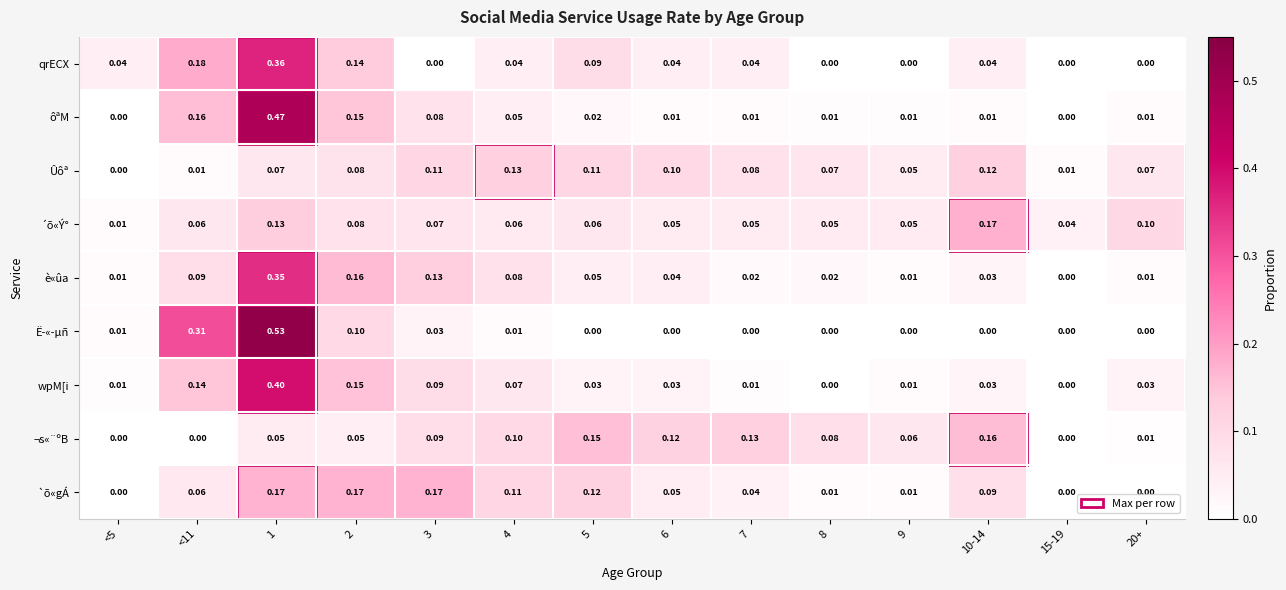

Which series has the largest range (max minus min)?

Ë­«­µñ